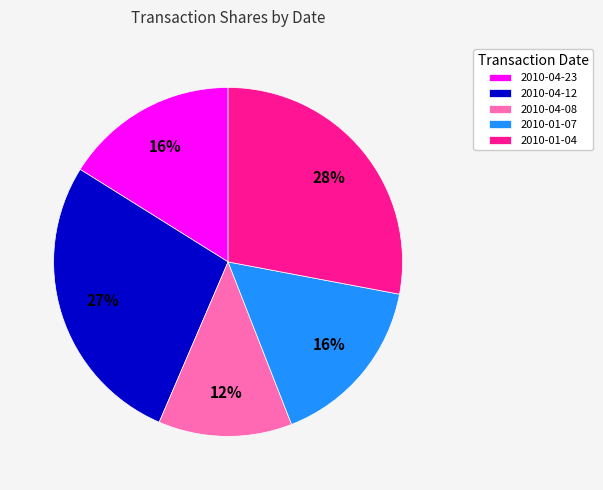

Count the number of slices in the pie.

5